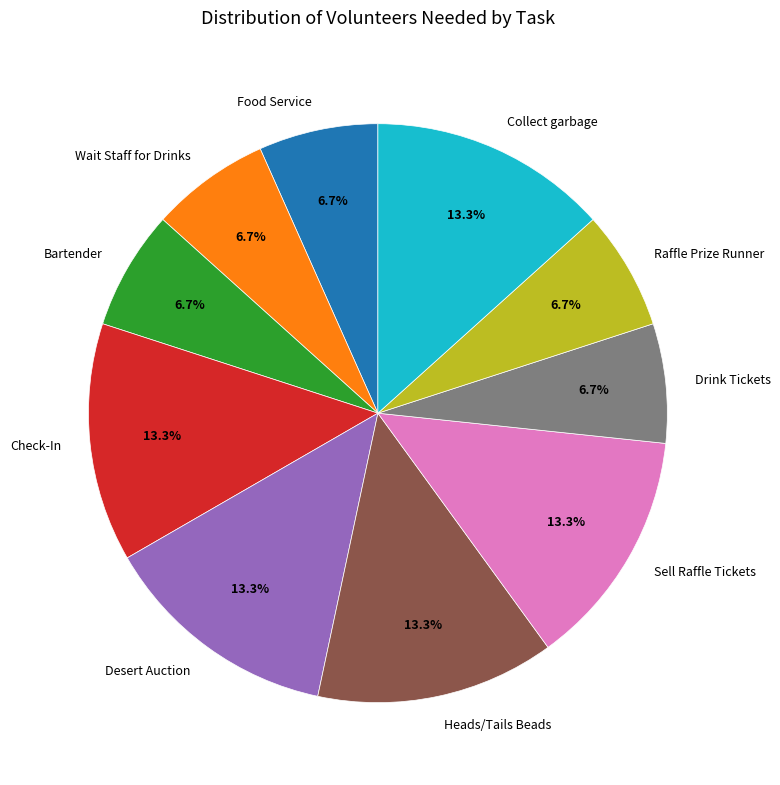

Does Bartender account for over 50% of the chart?

No